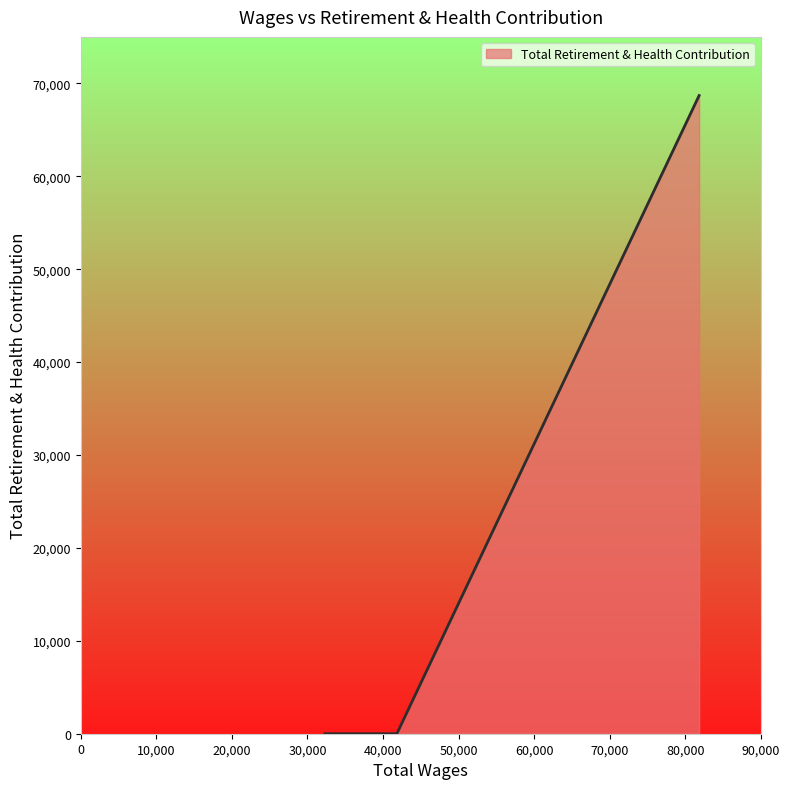

What is the maximum value shown in the chart?

68685